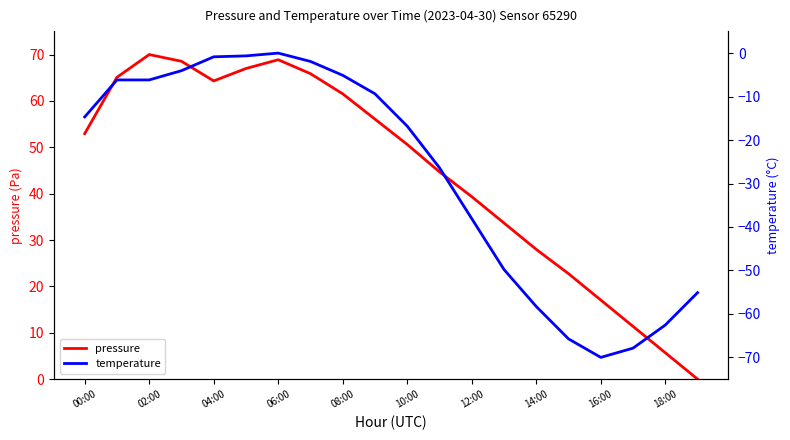

Is it true that pressure equals 52.9 at 00:00?

True